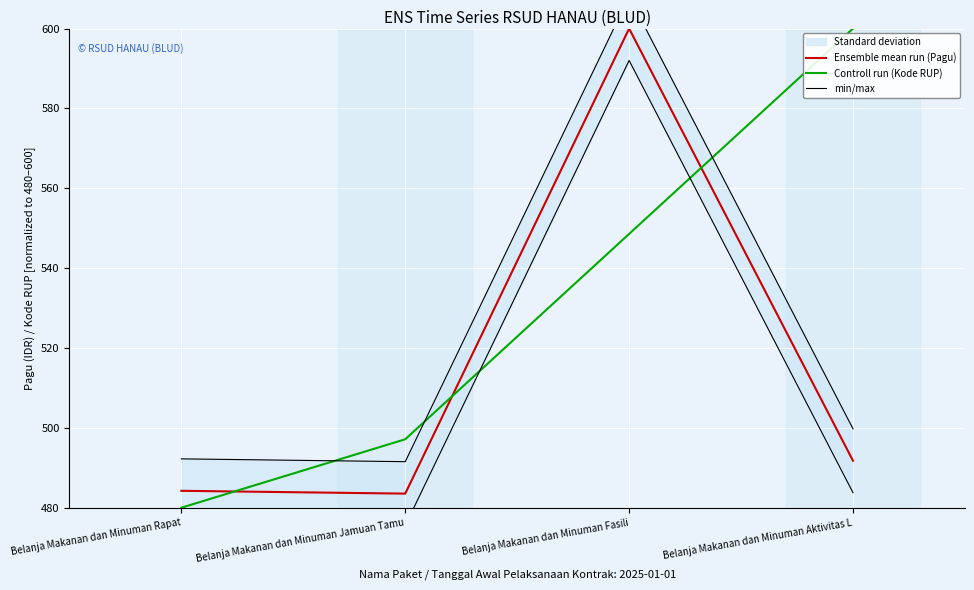

At which category is the sum across all series the highest?

Belanja Makanan dan Minuman Fasili